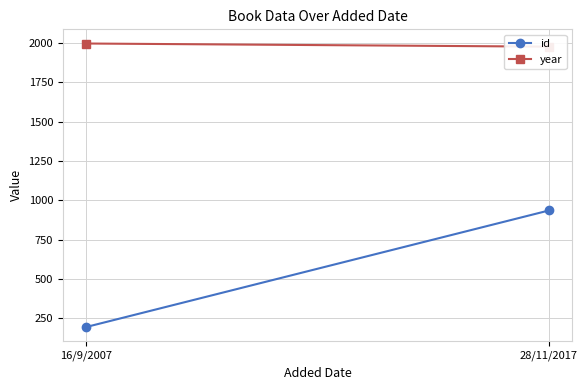

How many lines are shown in the chart?

2